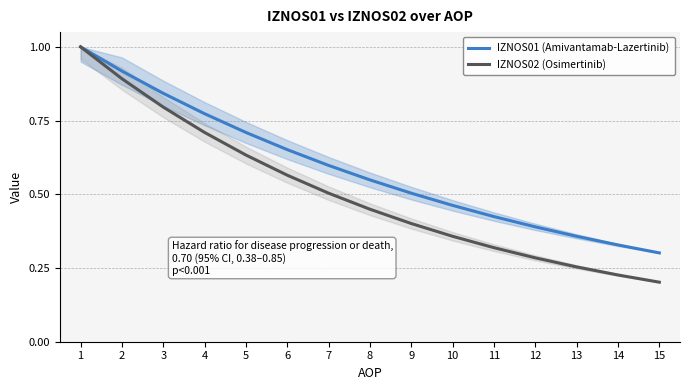

True or false: IZNOS02 (Osimertinib) and IZNOS01 (Amivantamab-Lazertinib) intersect in this chart.

False